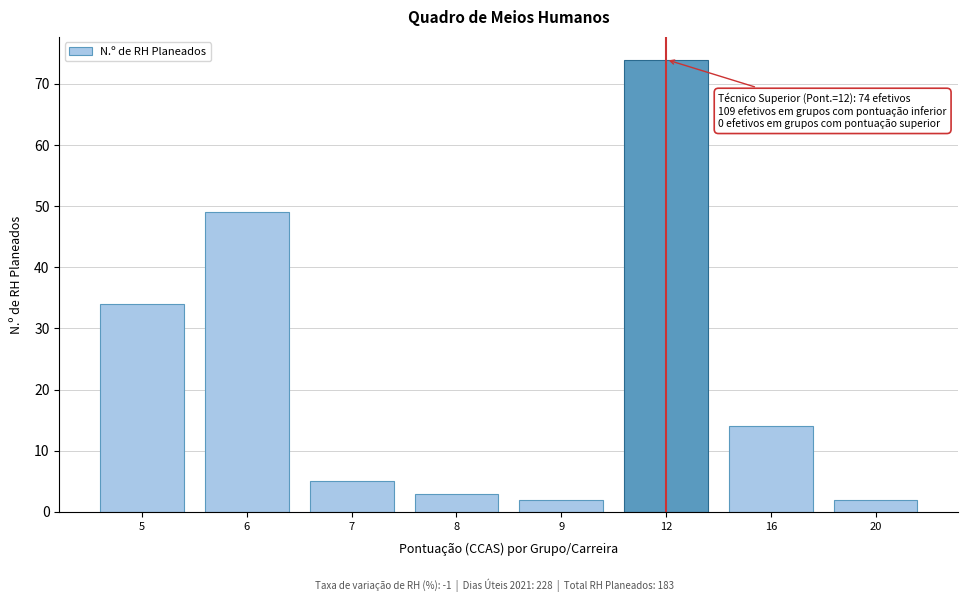

Reading left to right, transcribe all the data shown in this chart.

34	49	5	3	2	74	14	2